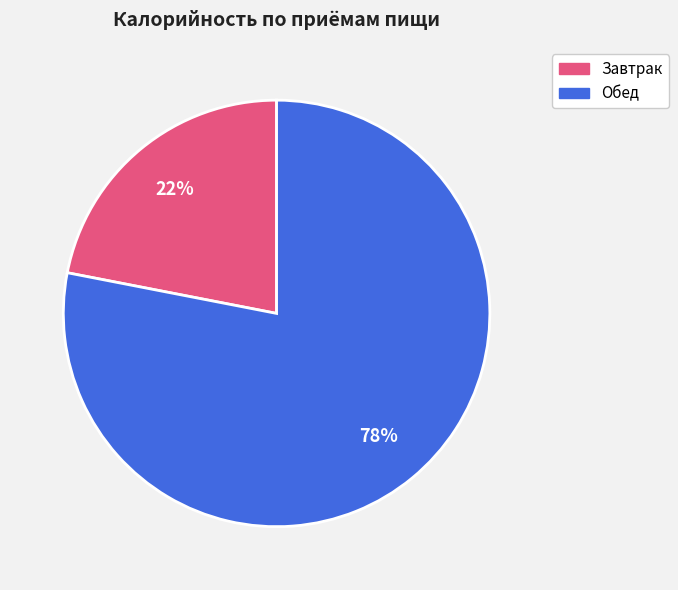

Does Завтрак represent more than half of the total?

No